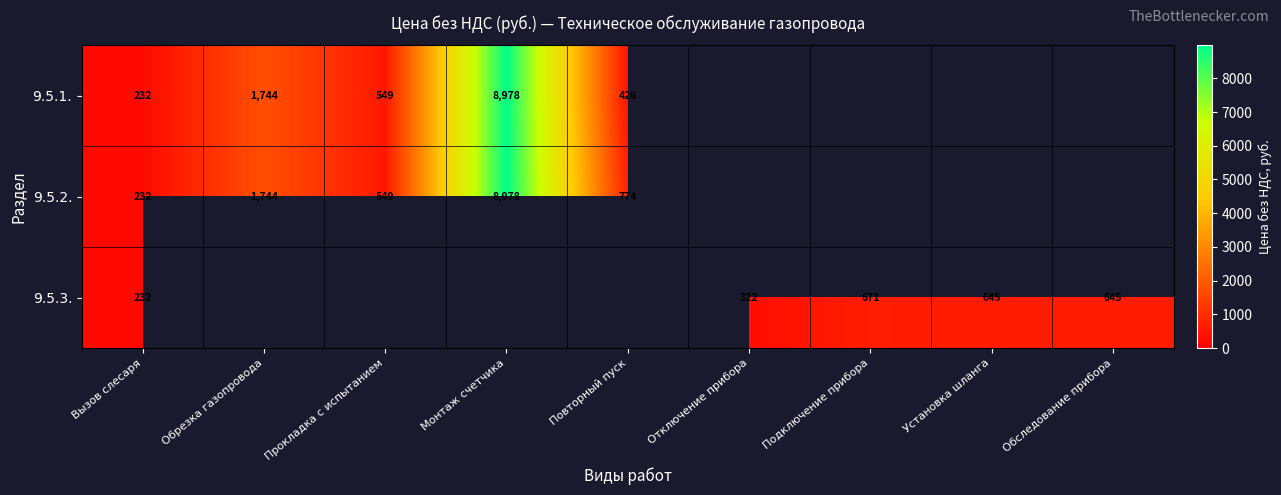

The 9.5.1. series shows 598 at Повторный пуск. True or false?

False